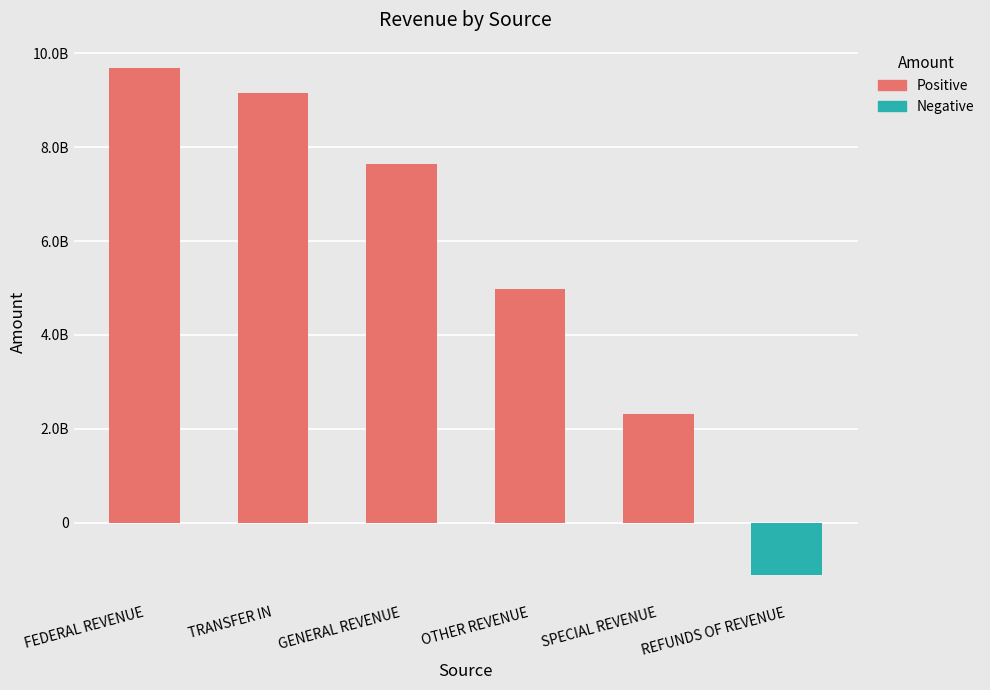

What is the label of the 4th bar from the left?

OTHER REVENUE